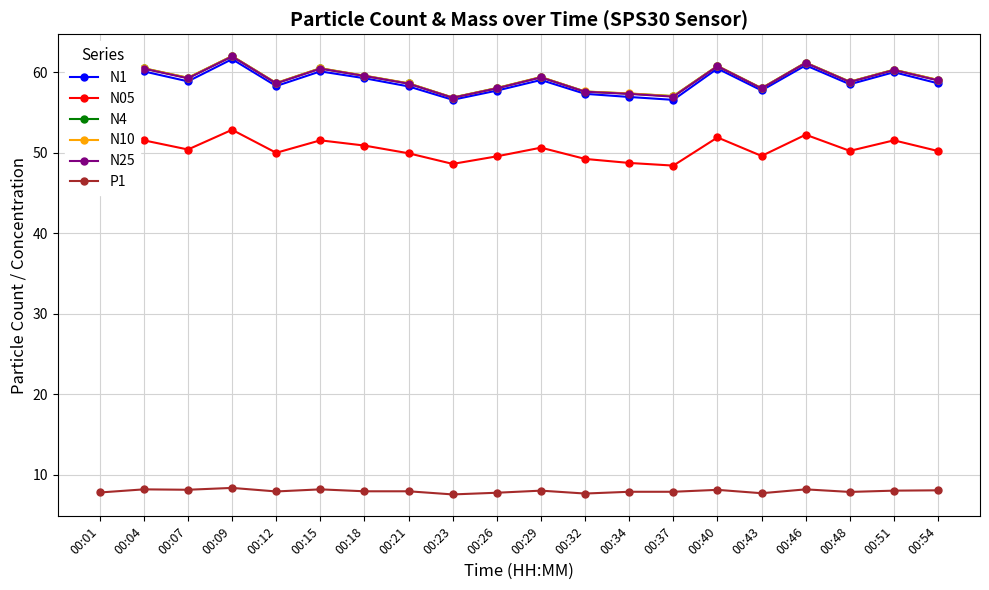

What is the maximum value for P1?

8.3